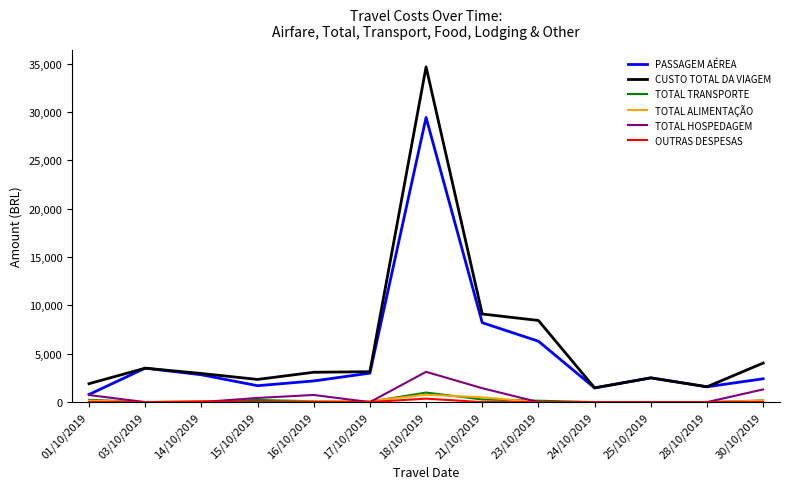

How many values in the TOTAL TRANSPORTE series are below 90?

6